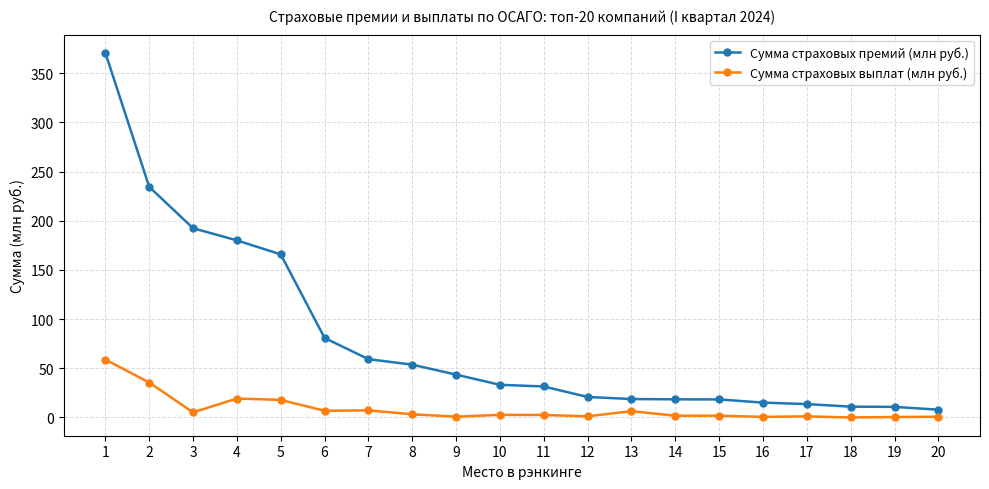

What is the difference between the Сумма страховых премий (млн руб.) values at 4 and 2?

54.4